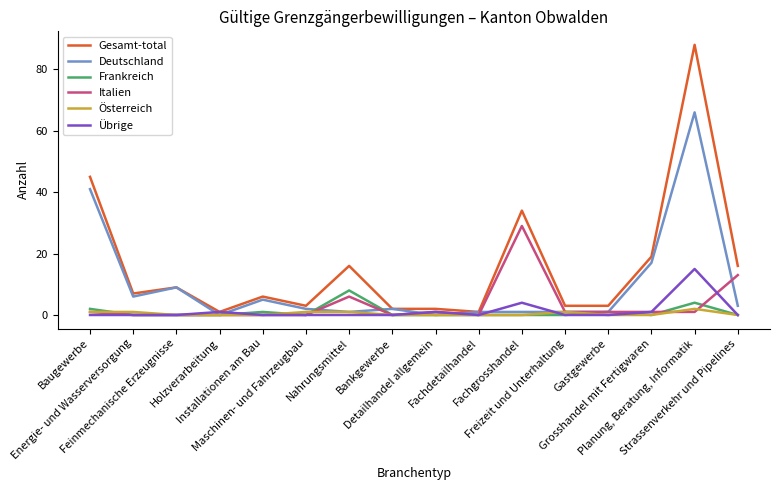

The value of Italien at Grosshandel mit Fertigwaren is 1. True or false?

True